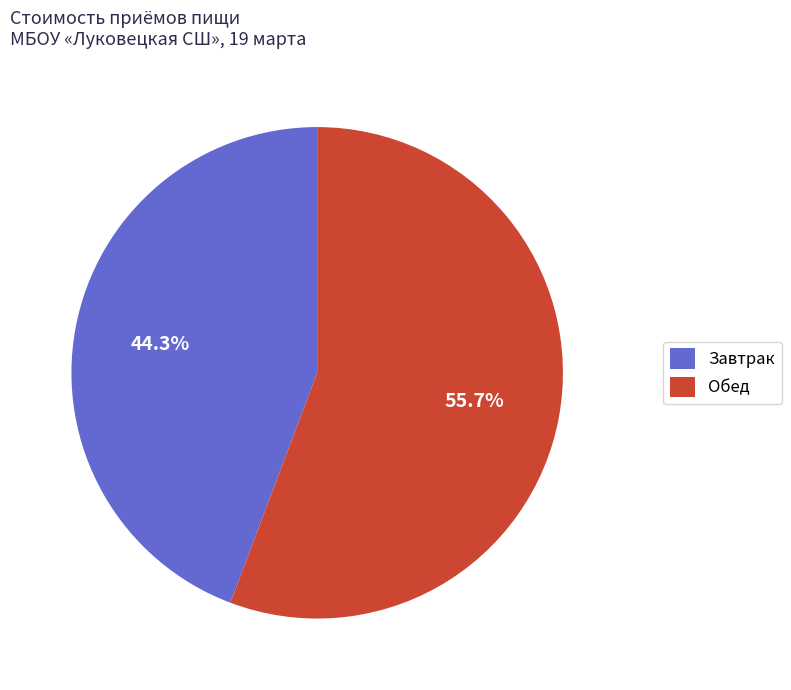

What portion of the pie excludes Обед?

44.3%